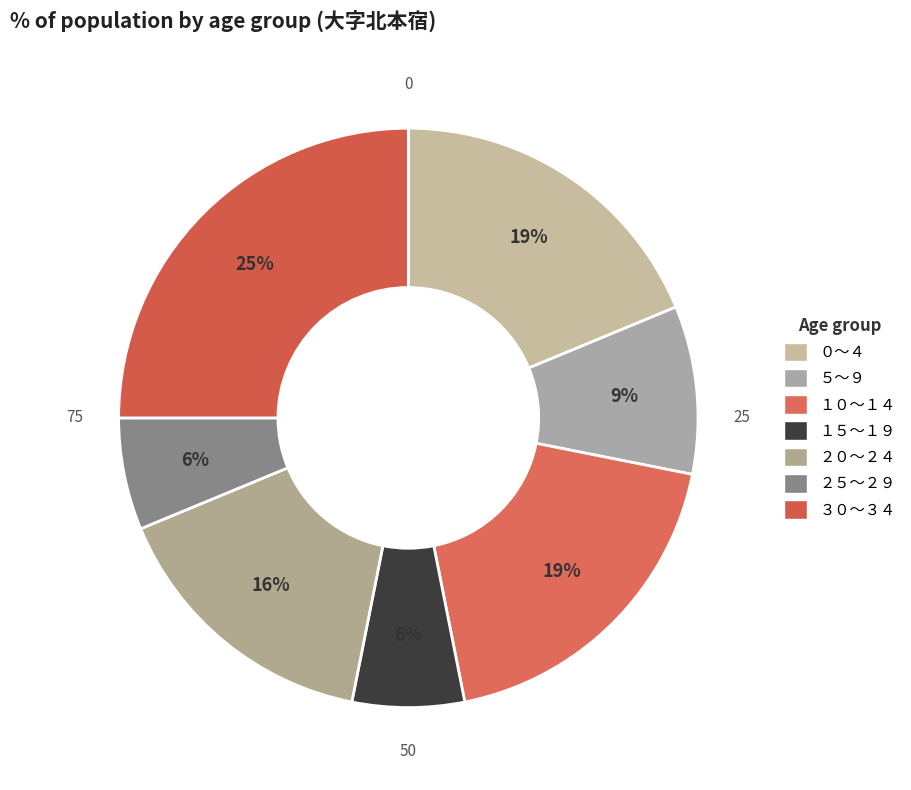

Rank the categories by value from lowest to highest.

１５～１９, ２５～２９, ５～９, ２０～２４, ０～４, １０～１４, ３０～３４